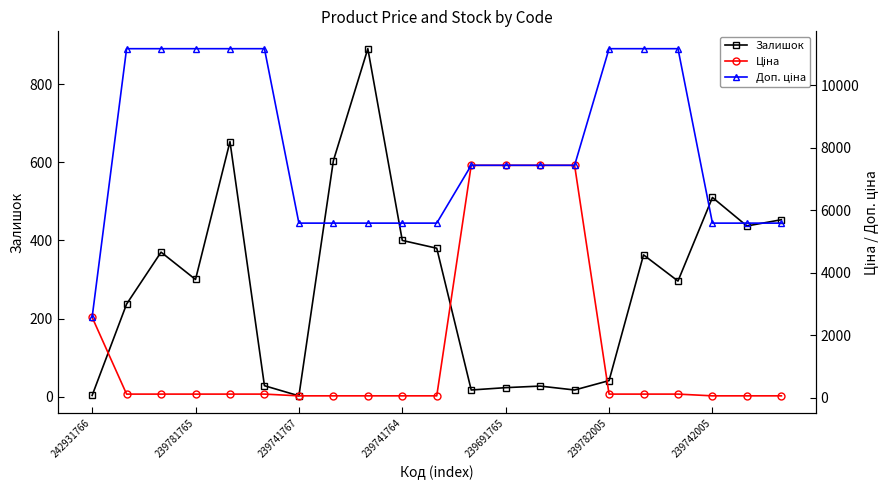

Which series ends up on top after the final intersection of Доп. ціна and Ціна?

Доп. ціна